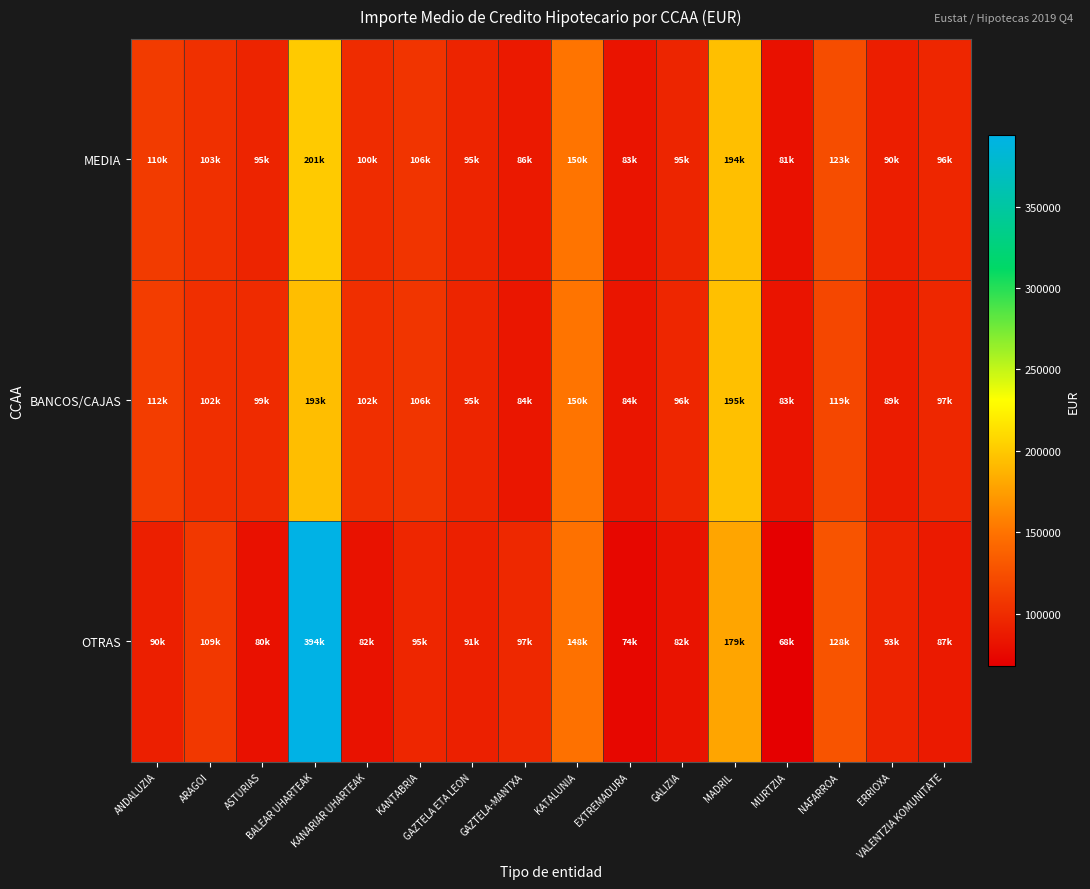

Which series has the widest spread of values?

OTRAS